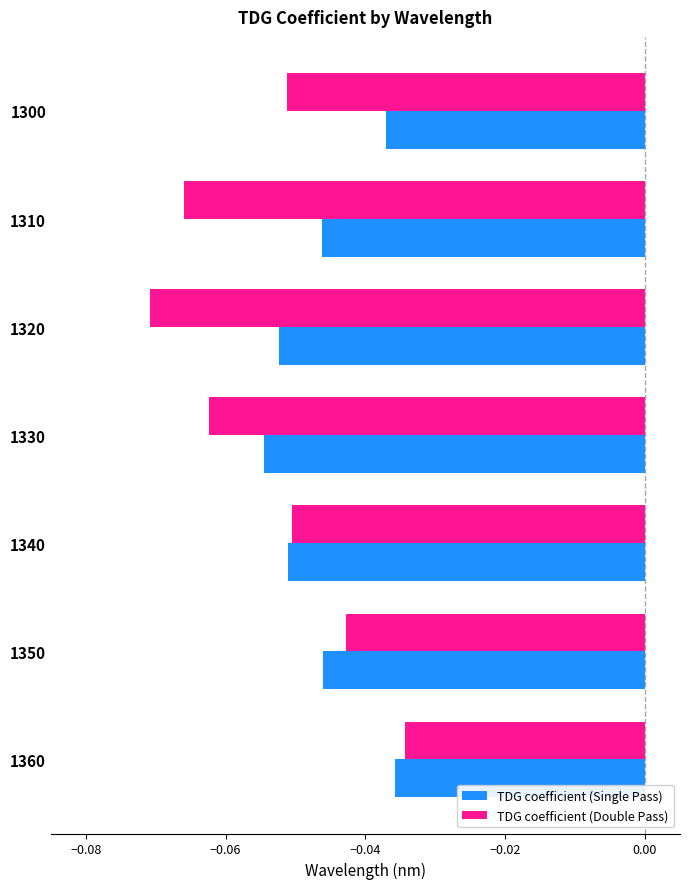

At which category is the sum across all series the highest?

1360